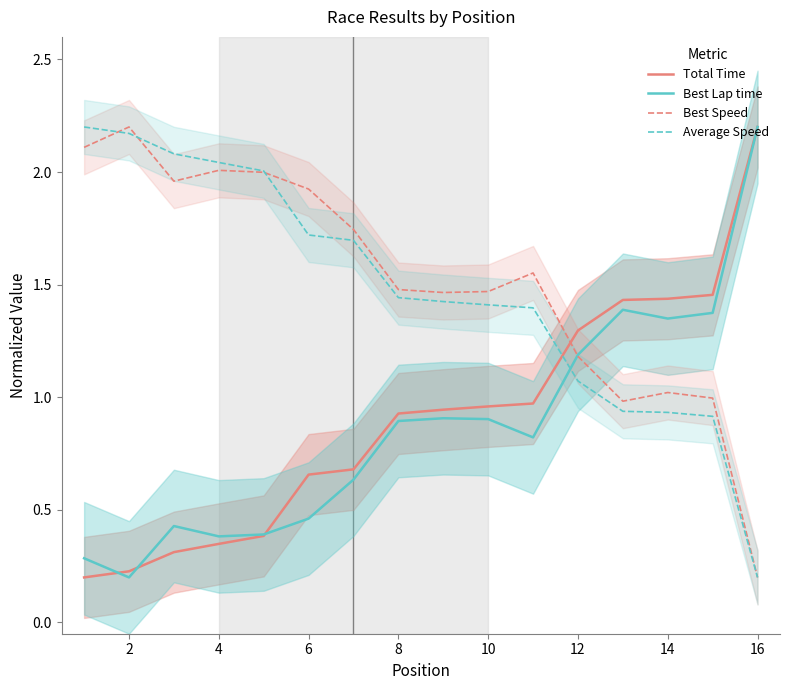

How many intersections are there between Best Speed and Best Lap time?

1